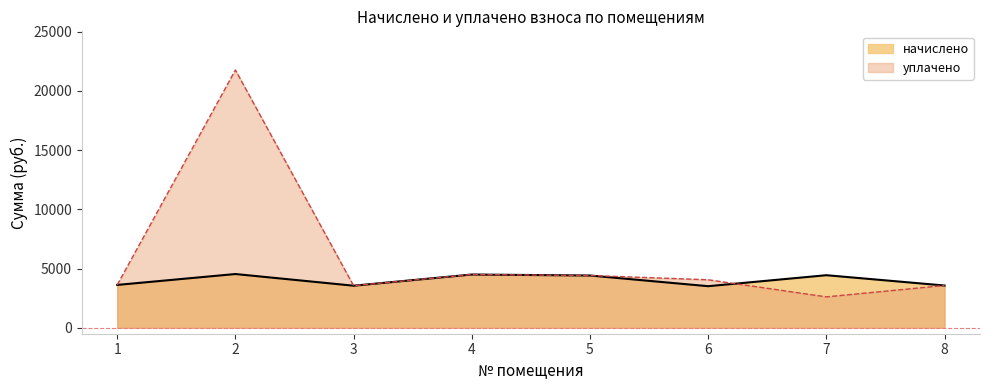

How many interior local peaks does the уплачено series have?

2